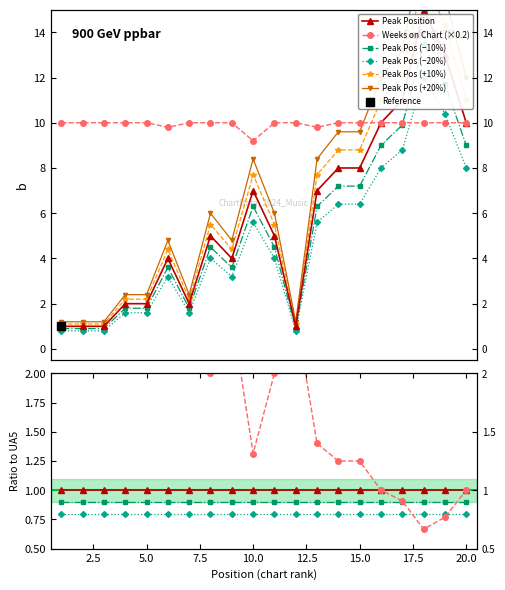

At which category is the sum across all series the highest?

18